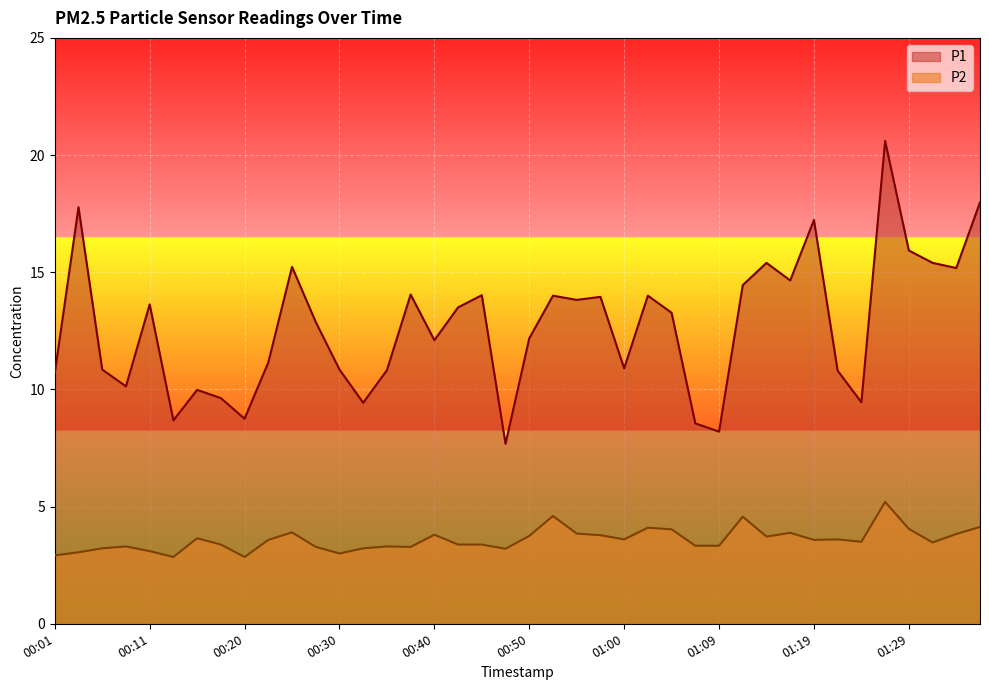

What is the label of the 5th point from the left?

00:11